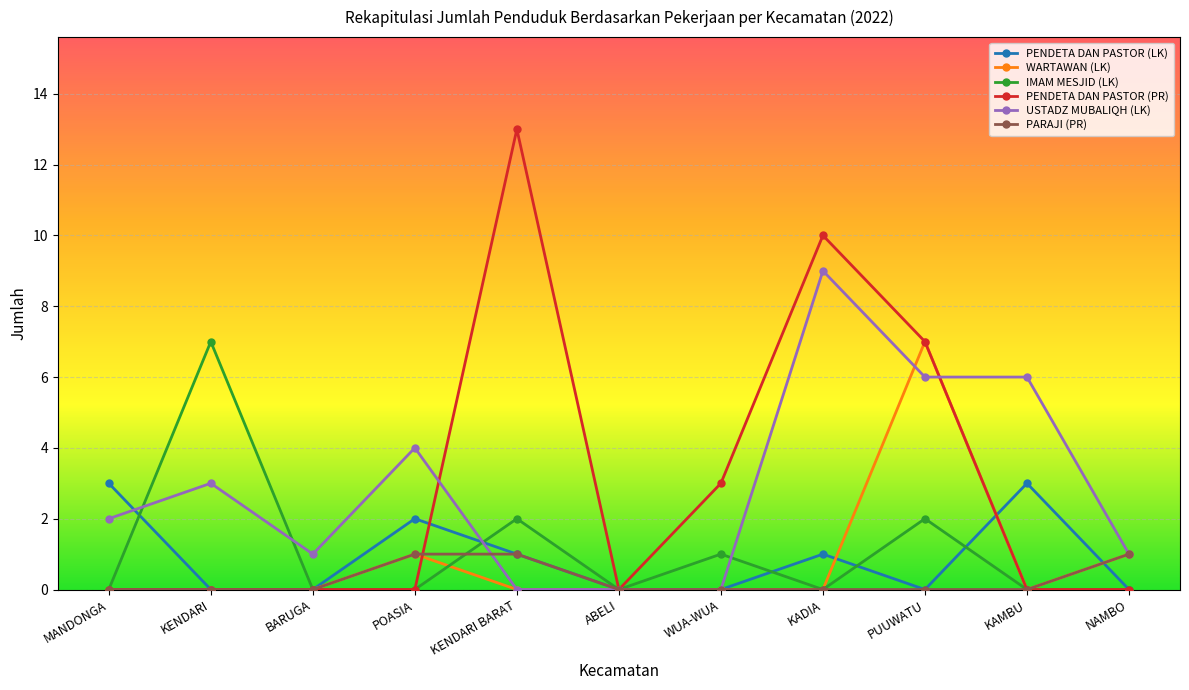

What is the total value across all series at POASIA?

8